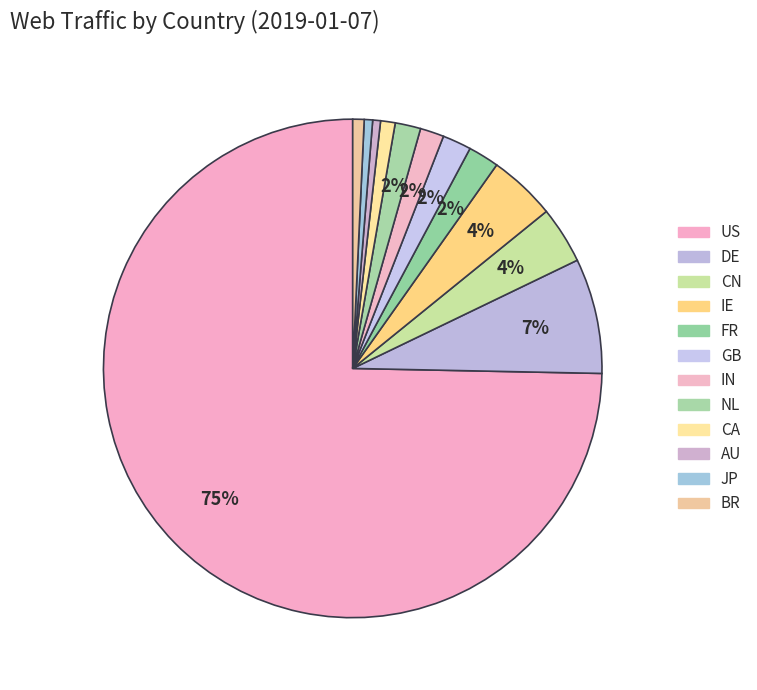

To the nearest percent, what is the difference between the largest and smallest slice percentages?

74%